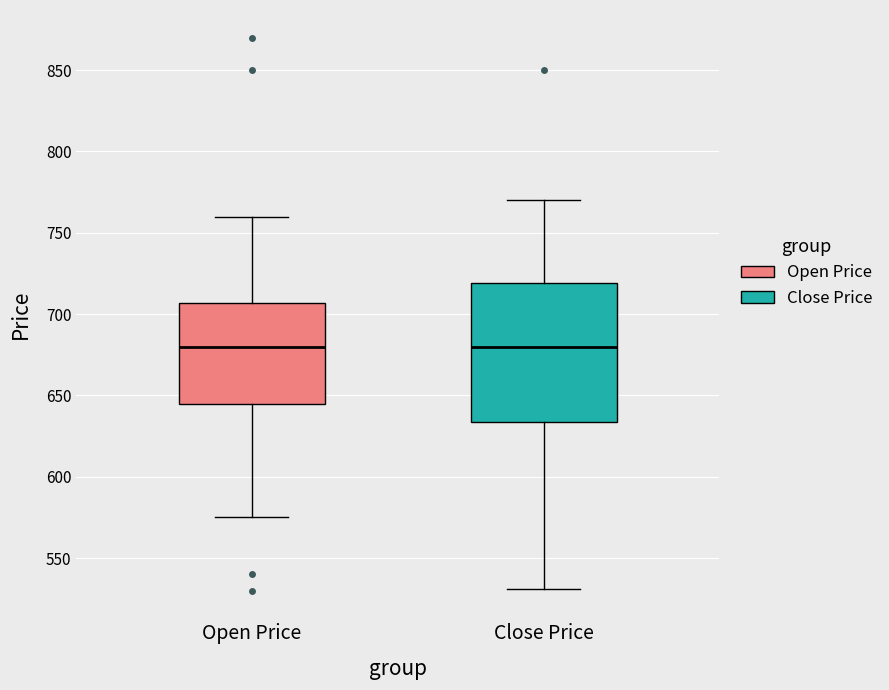

Comparing the boxes themselves (not the whiskers), which one is the tallest?

Close Price